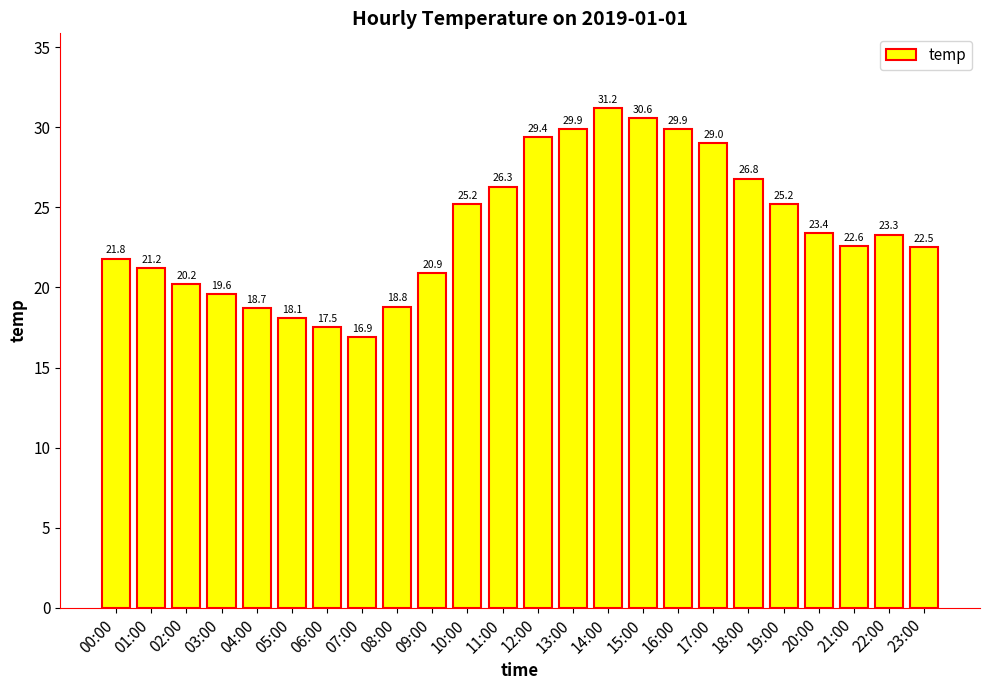

What position from the right is 08:00?

16